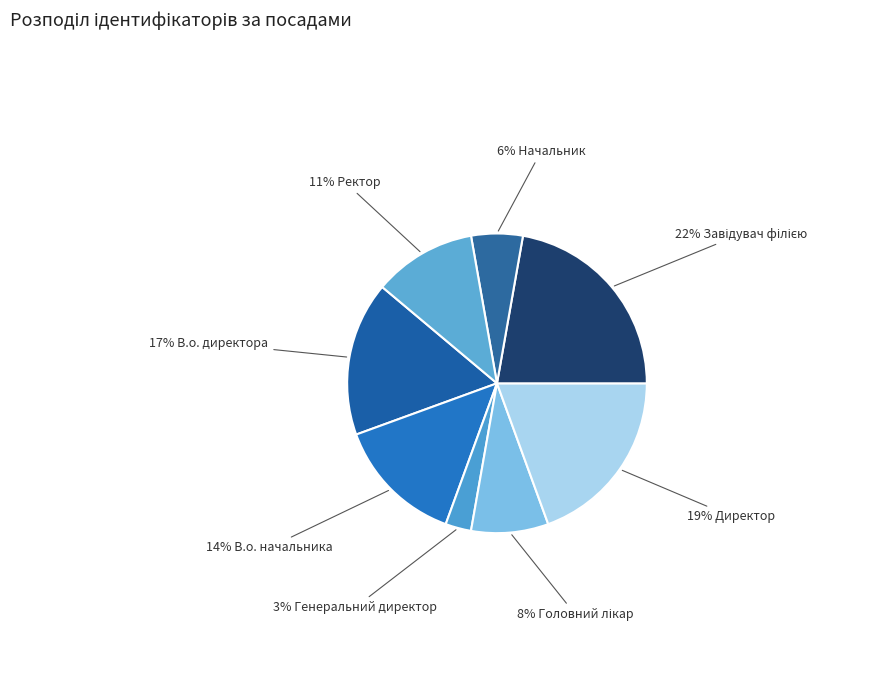

Which slice is the largest?

Завідувач філією